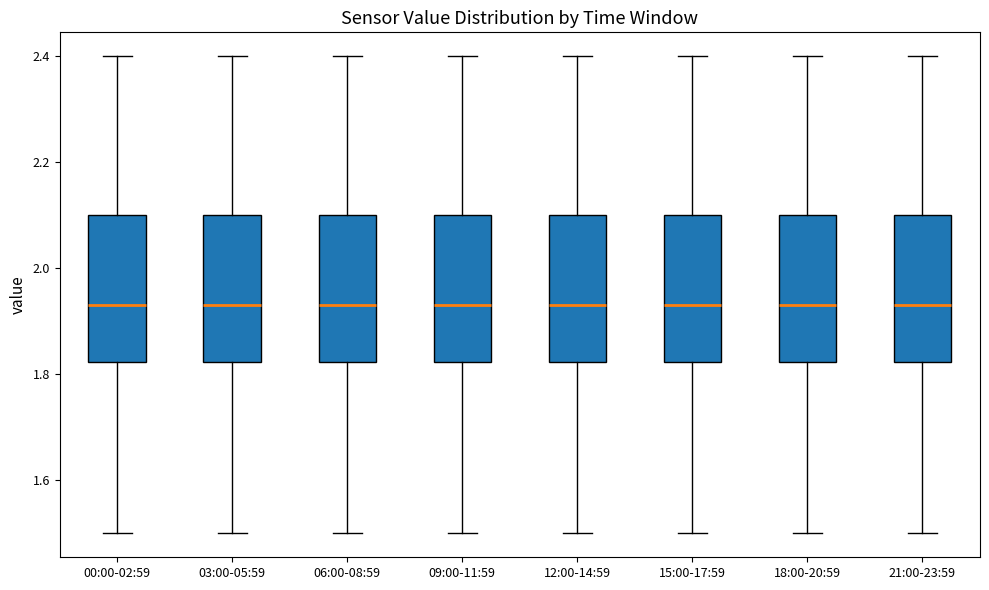

Reading left to right, transcribe this box plot: for each box, give where its median line is, the range the box spans, and where its two whiskers end, as read against the y-axis. The values are not printed on the chart, so give them approximately, as read against the axis.

00:00-02:59: median 1.94, box 1.82 to 2.10, whiskers 1.50 to 2.40
03:00-05:59: median 1.94, box 1.82 to 2.10, whiskers 1.50 to 2.40
06:00-08:59: median 1.94, box 1.82 to 2.10, whiskers 1.50 to 2.40
09:00-11:59: median 1.94, box 1.82 to 2.10, whiskers 1.50 to 2.40
12:00-14:59: median 1.94, box 1.82 to 2.10, whiskers 1.50 to 2.40
15:00-17:59: median 1.94, box 1.82 to 2.10, whiskers 1.50 to 2.40
18:00-20:59: median 1.94, box 1.82 to 2.10, whiskers 1.50 to 2.40
21:00-23:59: median 1.94, box 1.82 to 2.10, whiskers 1.50 to 2.40